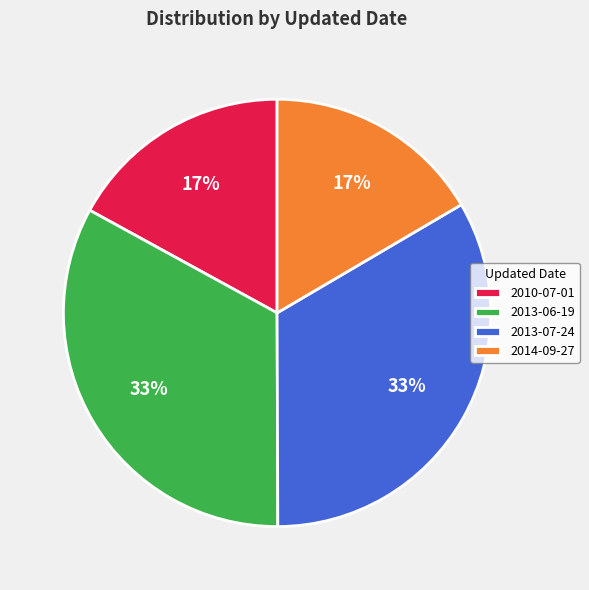

What percentage is the 2013-07-24 slice, to the nearest percent?

33%